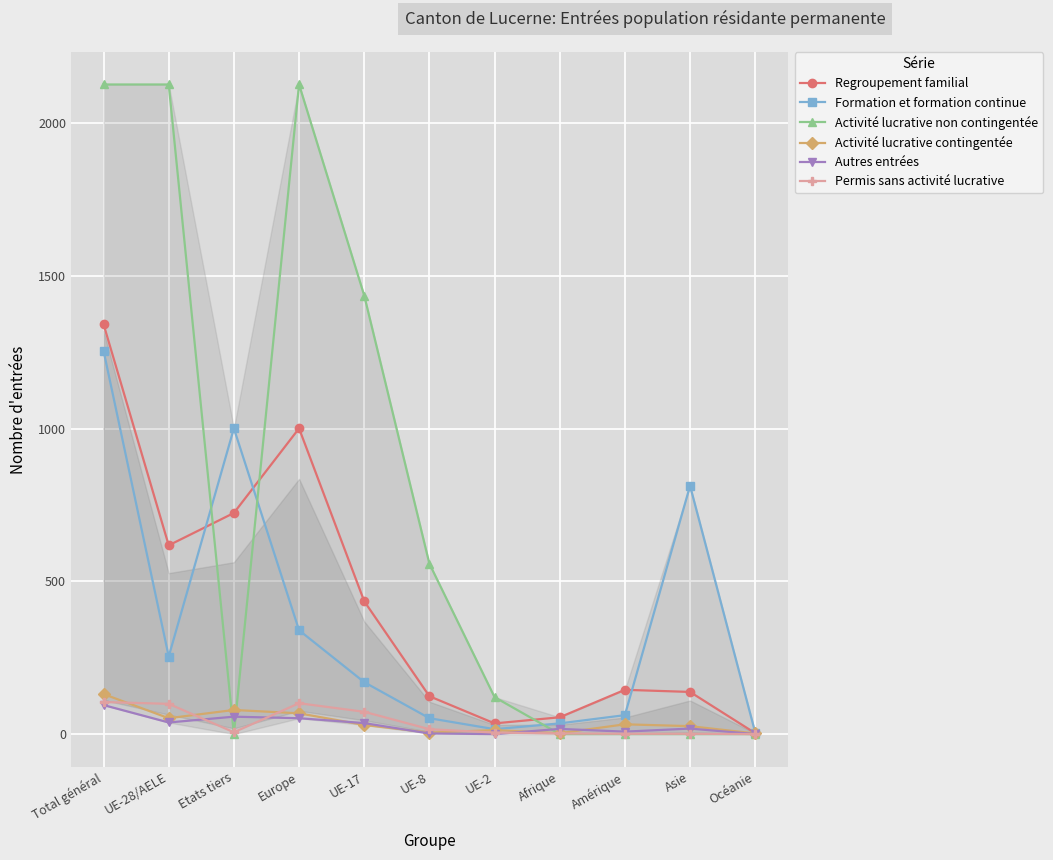

What is the average value of the Activité lucrative non contingentée series?

772